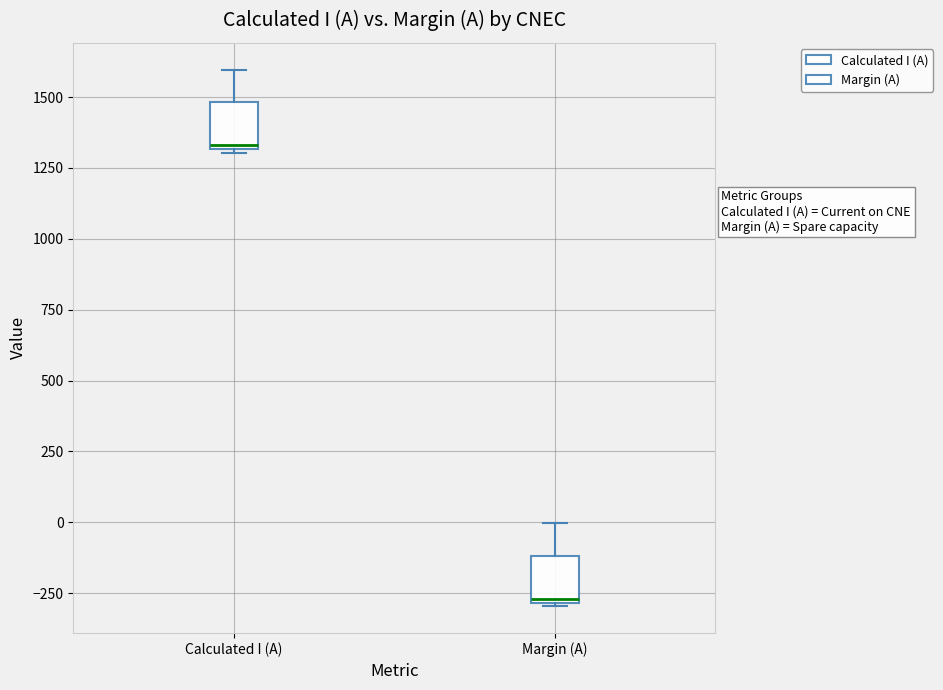

Which box has the lowest median line?

Margin (A)